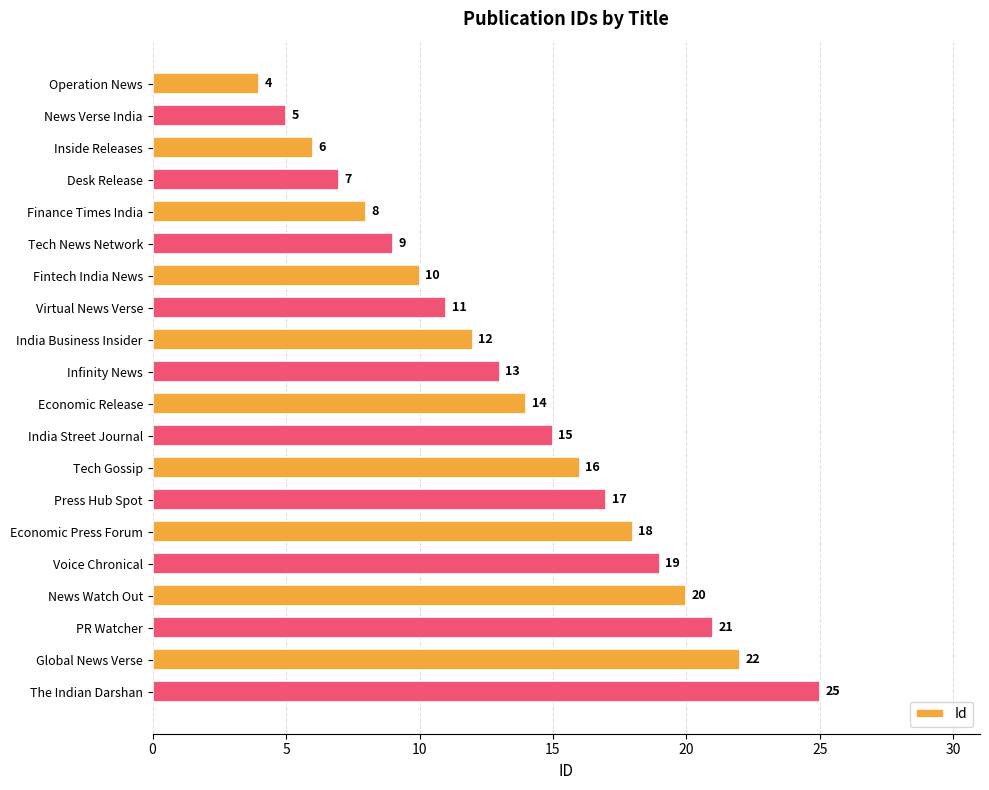

The chart shows a value of 8 at Global News Verse. True or false?

False